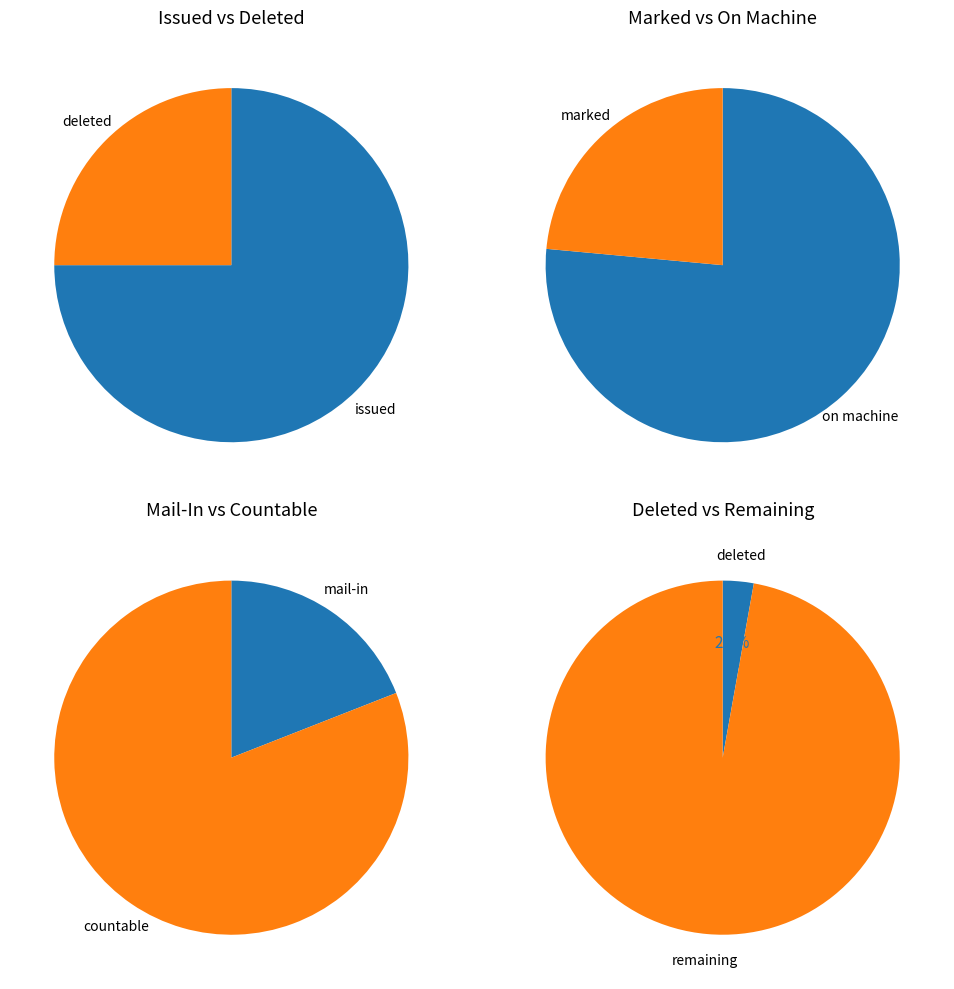

Does ON_MACHINE represent more than half of the total?

Yes